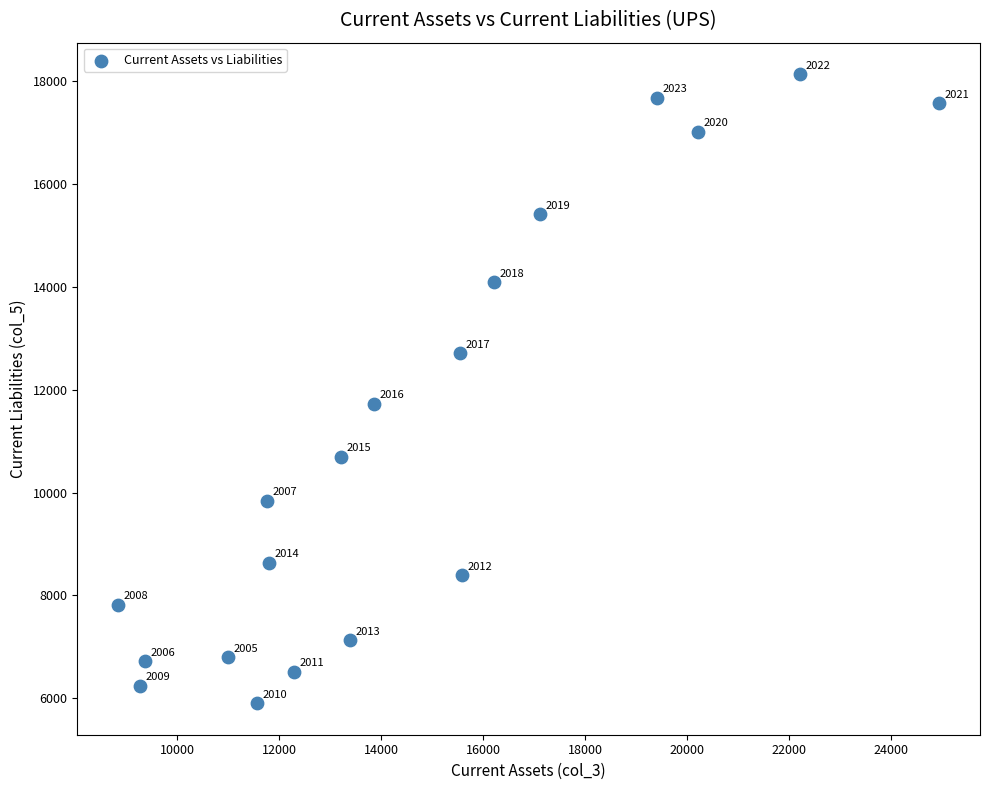

What is the range of Y values (max minus min)?

12238